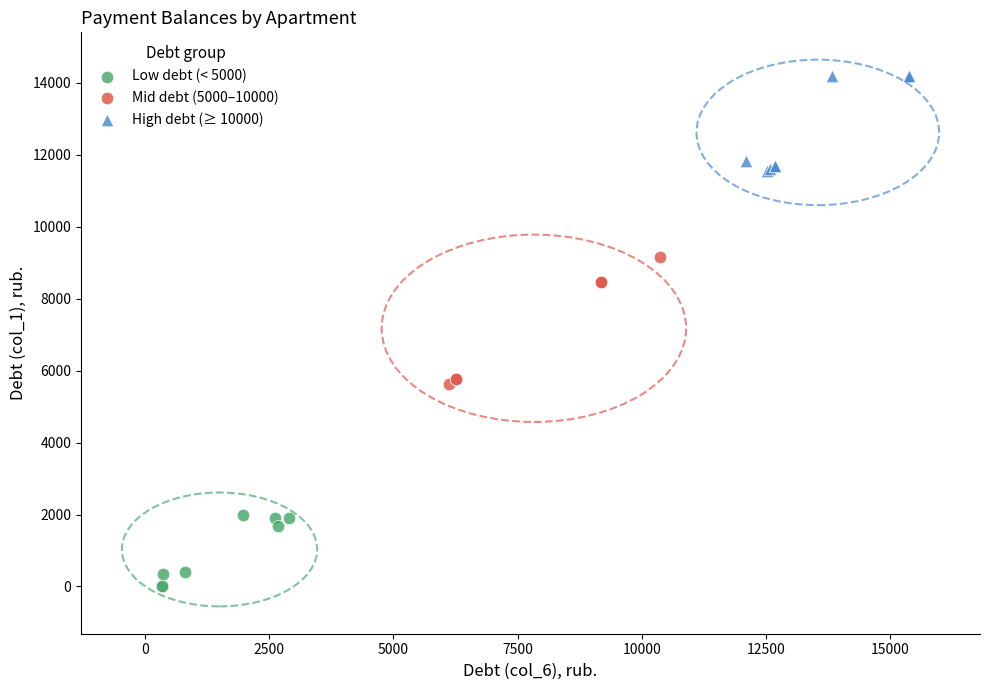

Which series contains the lowest Y value?

Low debt (< 5000)